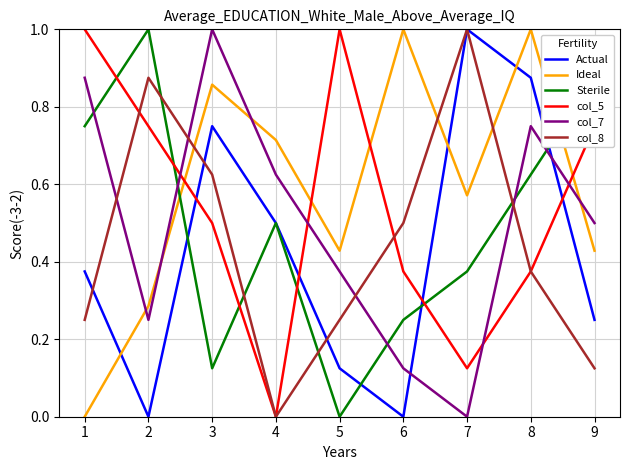

What is the spread (max minus min) of values at 1?

1.0